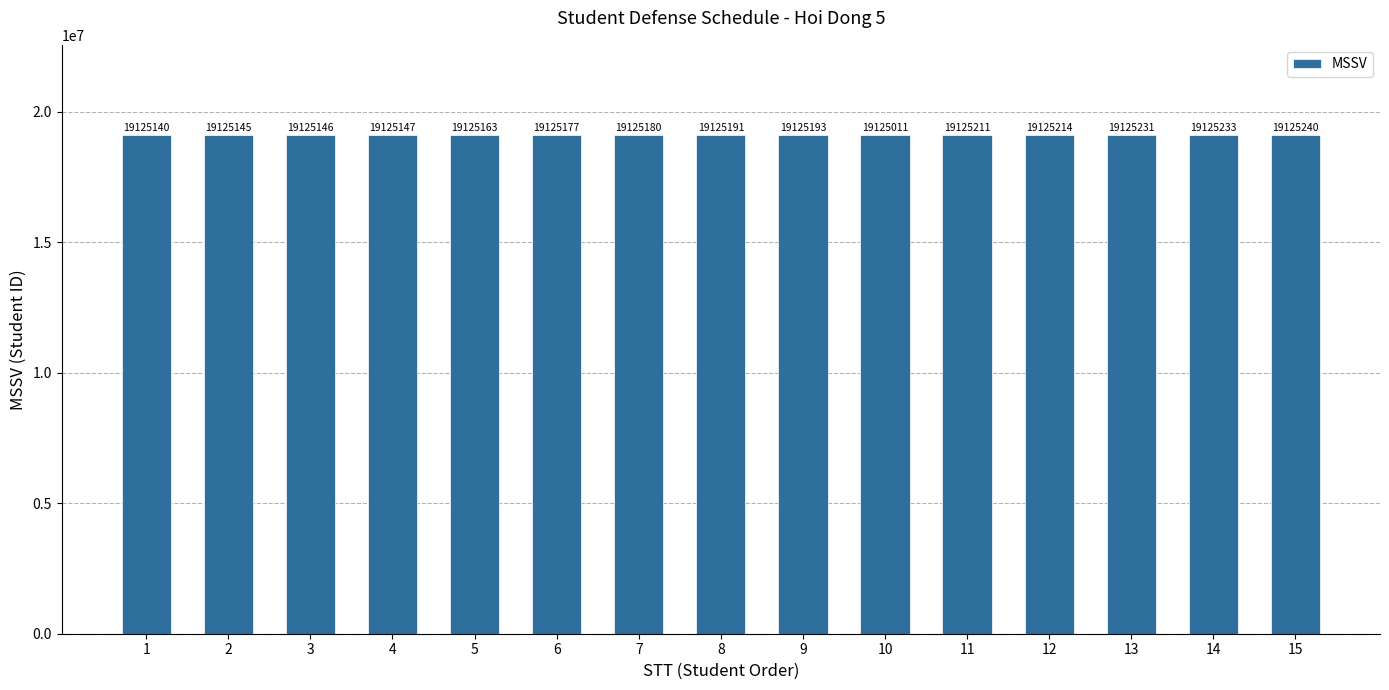

Which has a higher value, 13 or 14?

14